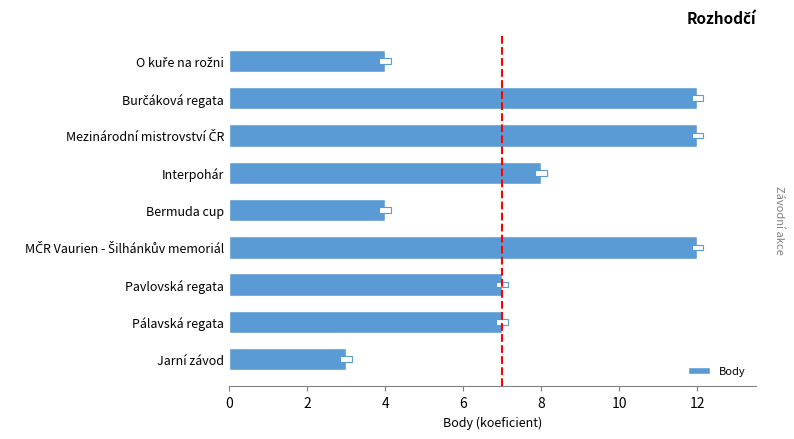

Does the chart contain any negative values?

No